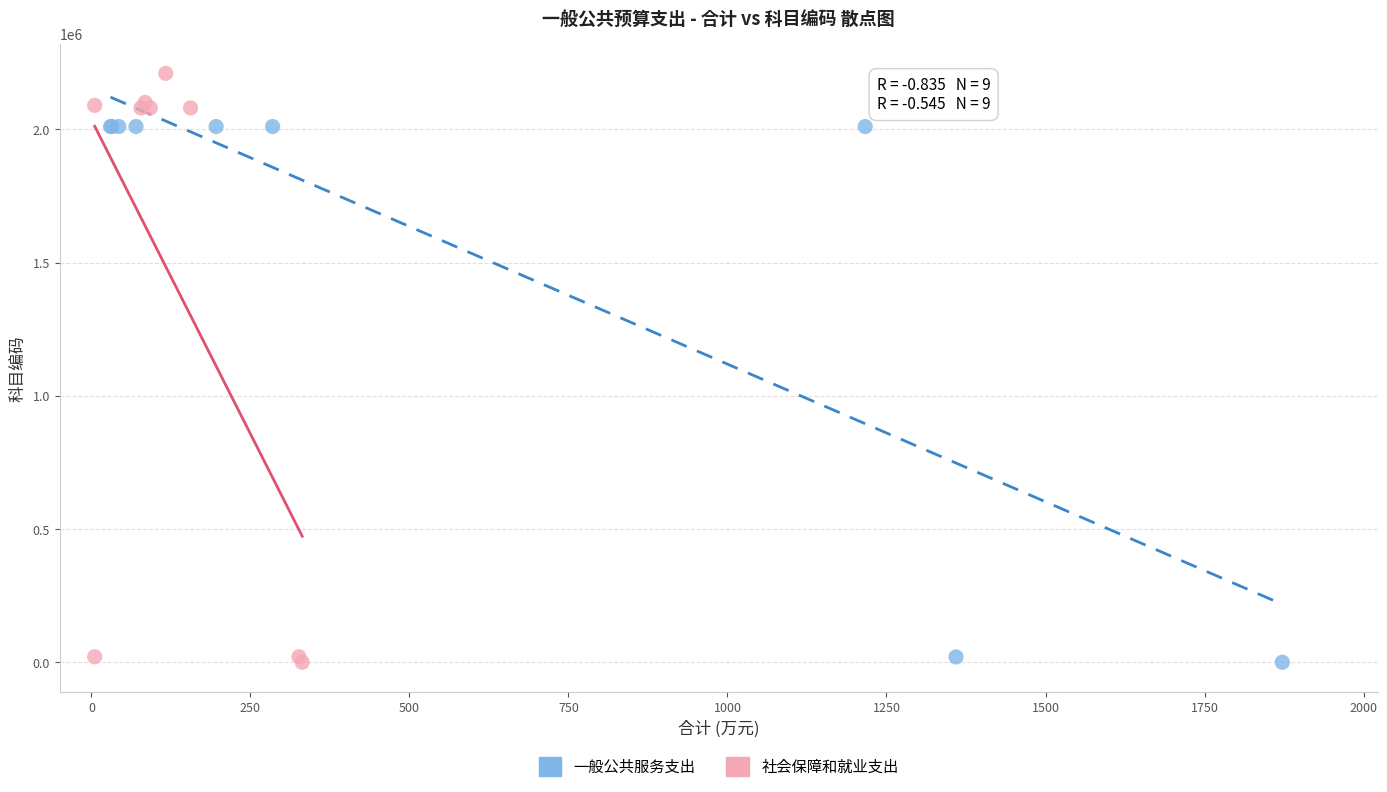

Which series has the largest Y range (max minus min)?

社会保障和就业支出